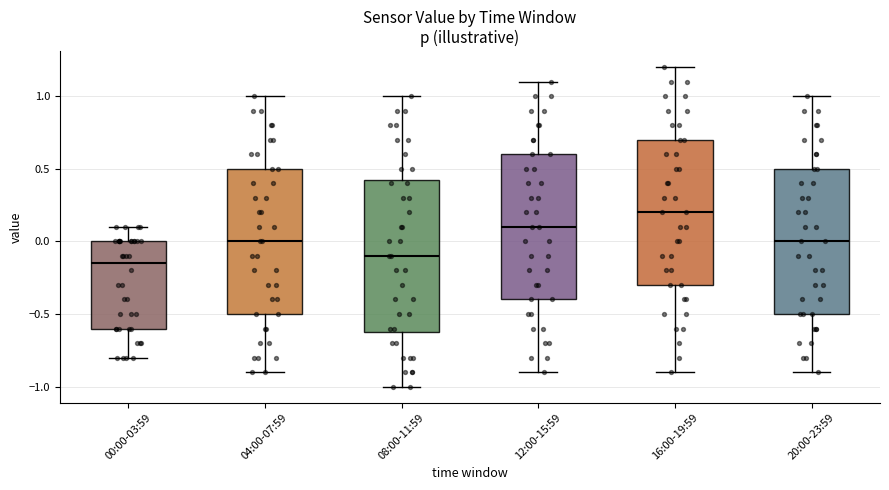

Reading left to right, transcribe this box plot: for each box, give where its median line is, the range the box spans, and where its two whiskers end, as read against the y-axis. The values are not printed on the chart, so give them approximately, as read against the axis.

00:00-03:59: median -0.15, box -0.60 to 0.00, whiskers -0.80 to 0.10
04:00-07:59: median 0.00, box -0.50 to 0.50, whiskers -0.90 to 1.00
08:00-11:59: median -0.10, box -0.60 to 0.45, whiskers -1.00 to 1.00
12:00-15:59: median 0.10, box -0.40 to 0.60, whiskers -0.90 to 1.10
16:00-19:59: median 0.20, box -0.30 to 0.70, whiskers -0.90 to 1.20
20:00-23:59: median 0.00, box -0.50 to 0.50, whiskers -0.90 to 1.00